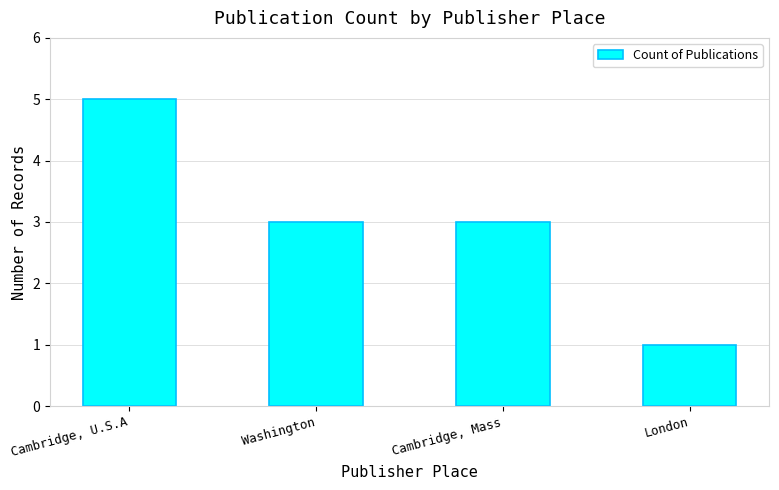

What position from the left is London?

4